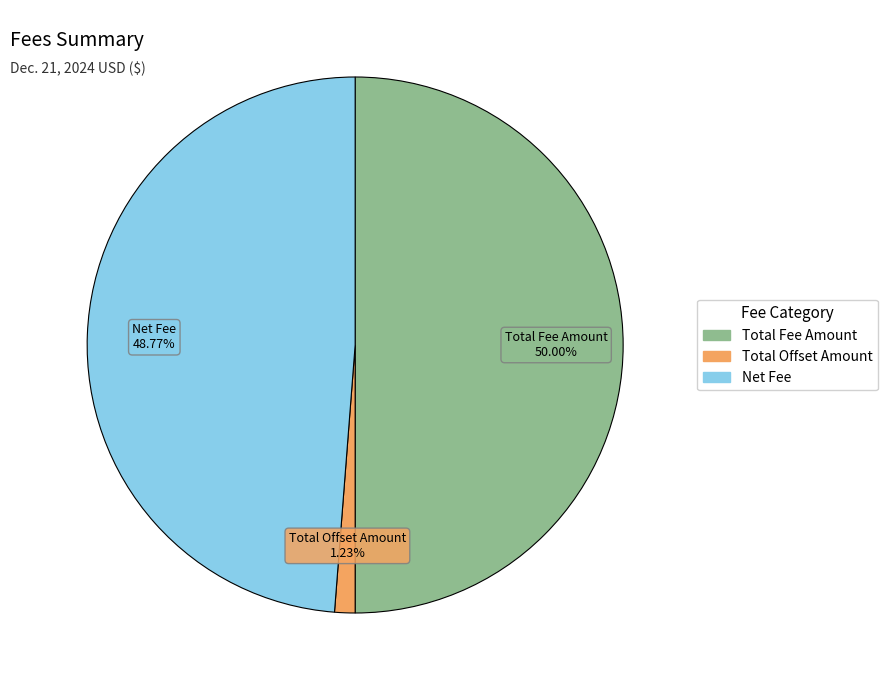

Does Net Fee represent more than half of the total?

No